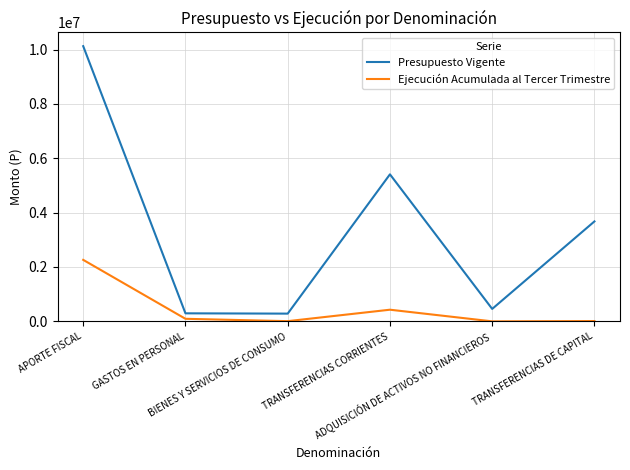

True or false: Ejecución Acumulada al Tercer Trimestre and Presupuesto Vigente cross at least once.

False